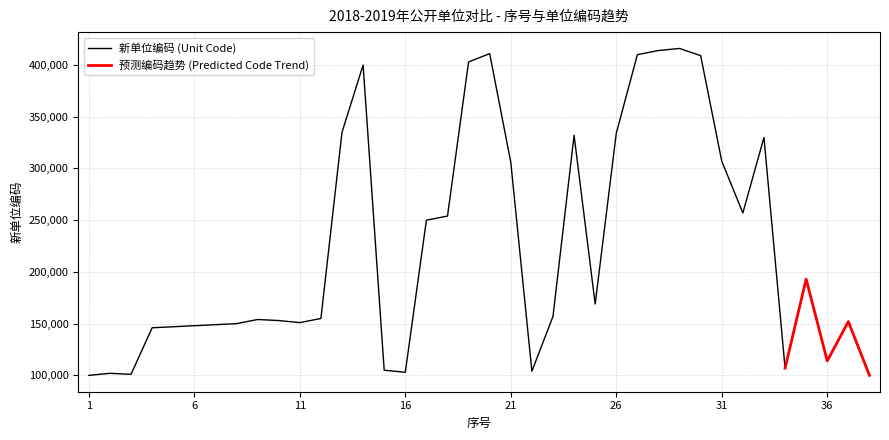

What is the ratio of the value at 8 to the value at 38?

1.5